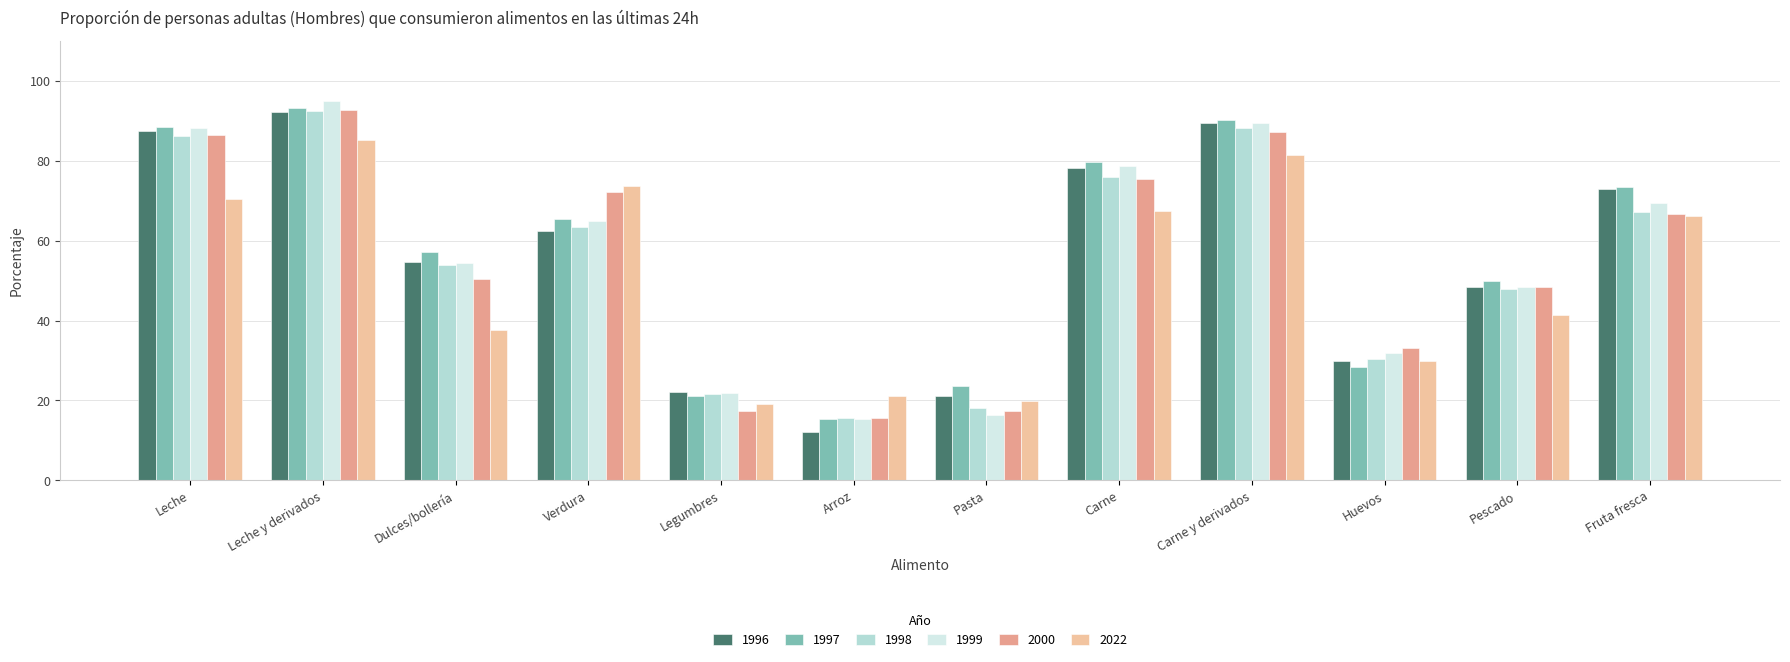

Is it true that 1999 equals 38.2 at Fruta fresca?

False